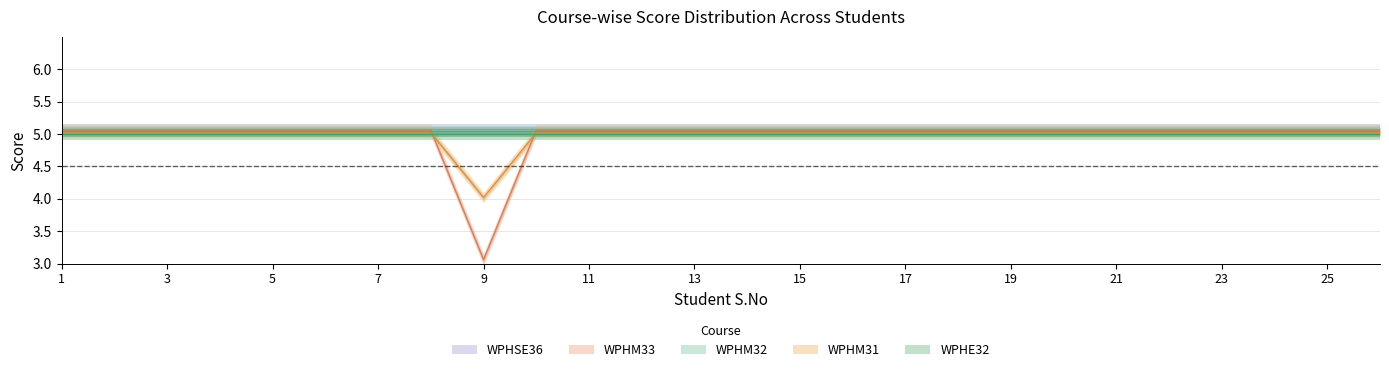

What is the sum of all WPHM33 values?

128